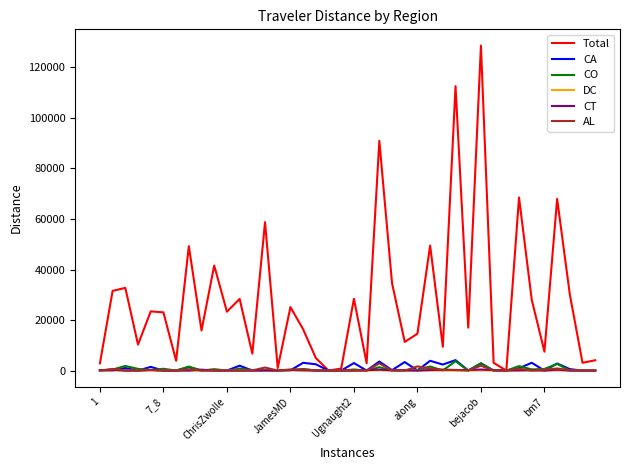

Which series has the largest range (max minus min)?

Total